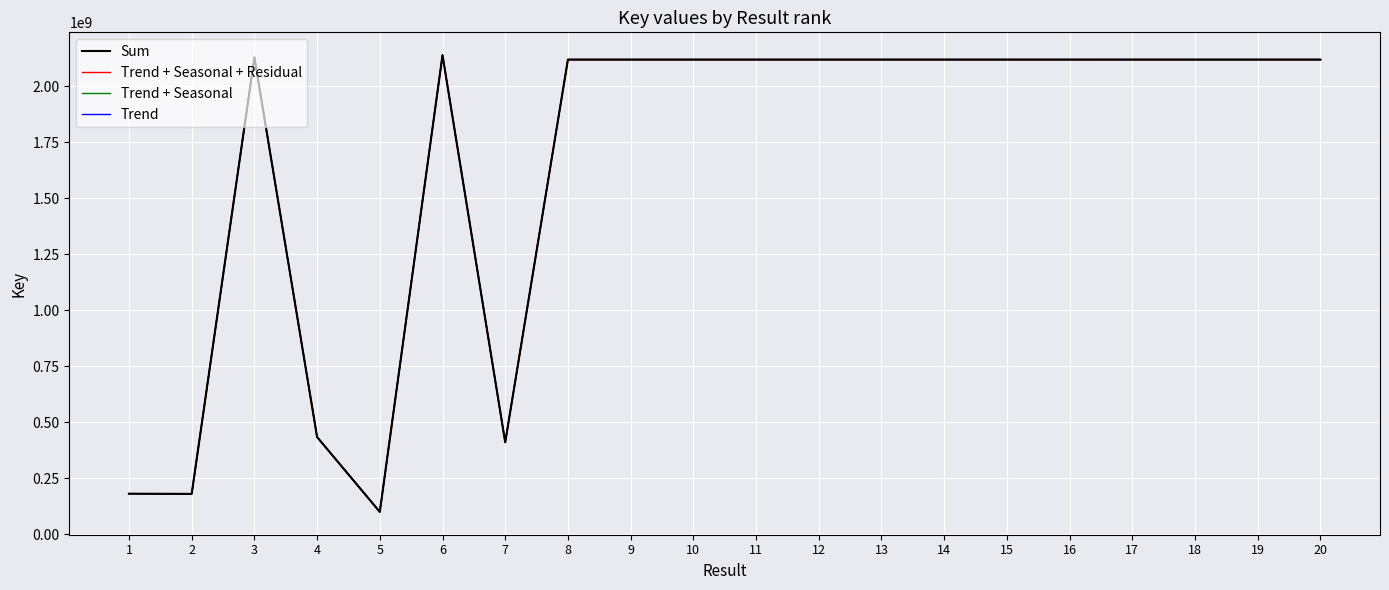

At which label is Trend closest to 1118947551?

4